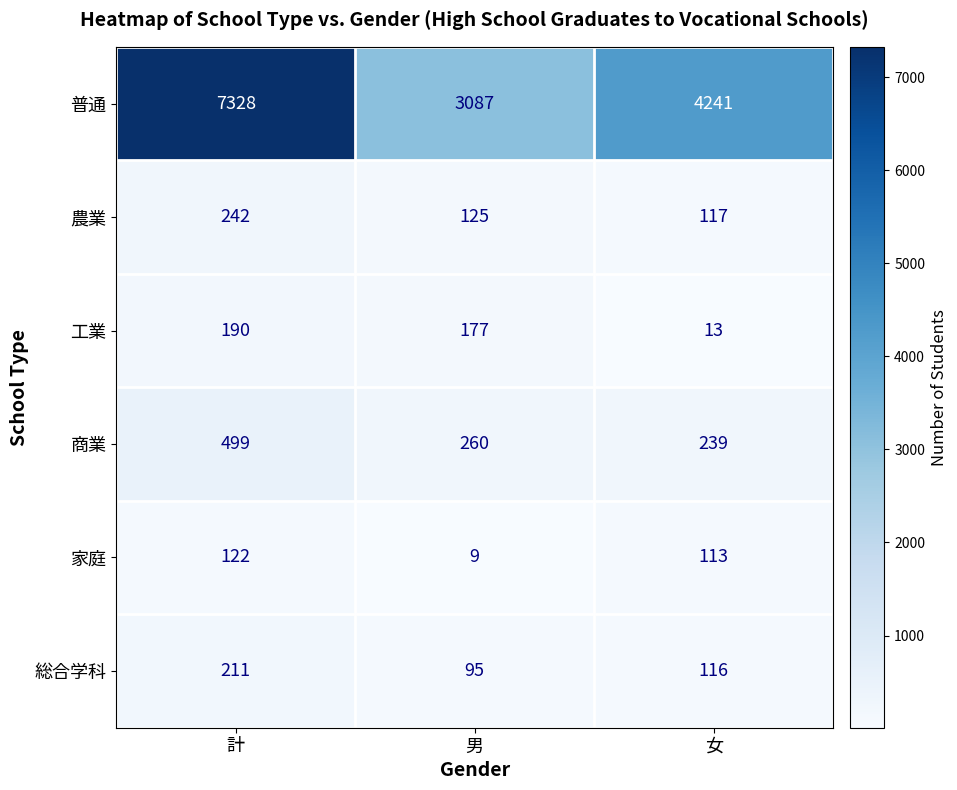

The value of 普通 at 計 is 11195. True or false?

False